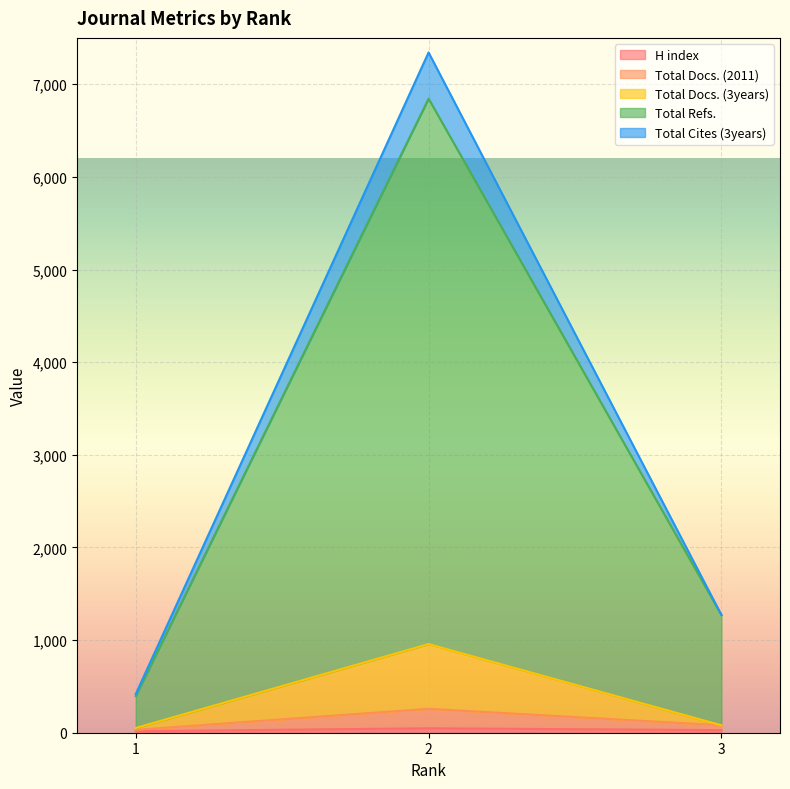

What is the sum of the Total Docs. (3years) values at 3 and 1?

131